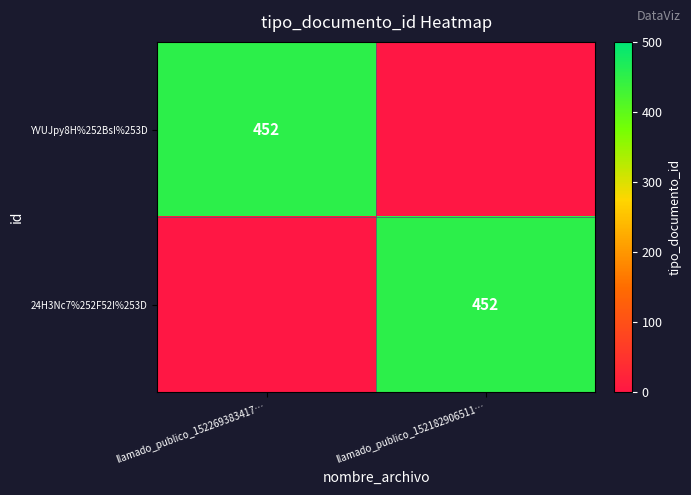

Between llamado_publico_152182906511… and llamado_publico_152269383417…, which is larger?

llamado_publico_152269383417…